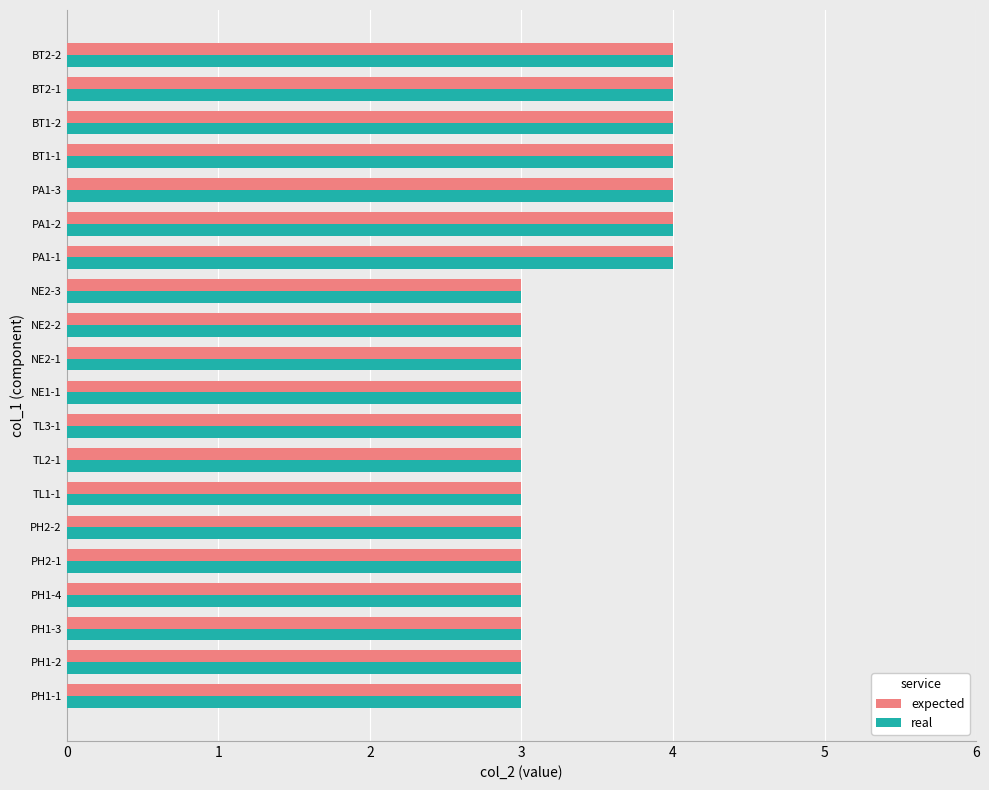

What are all the series names shown in the legend?

expected, real